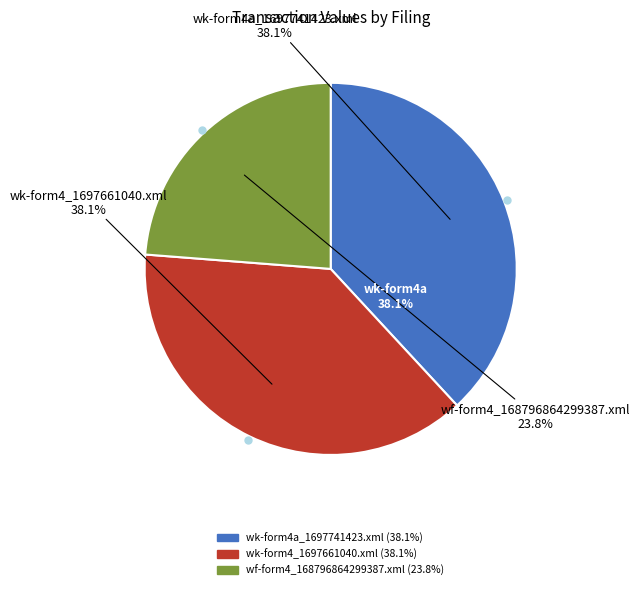

To the nearest percent, what percentage of the pie is wk-form4a_1697741423.xml?

38%